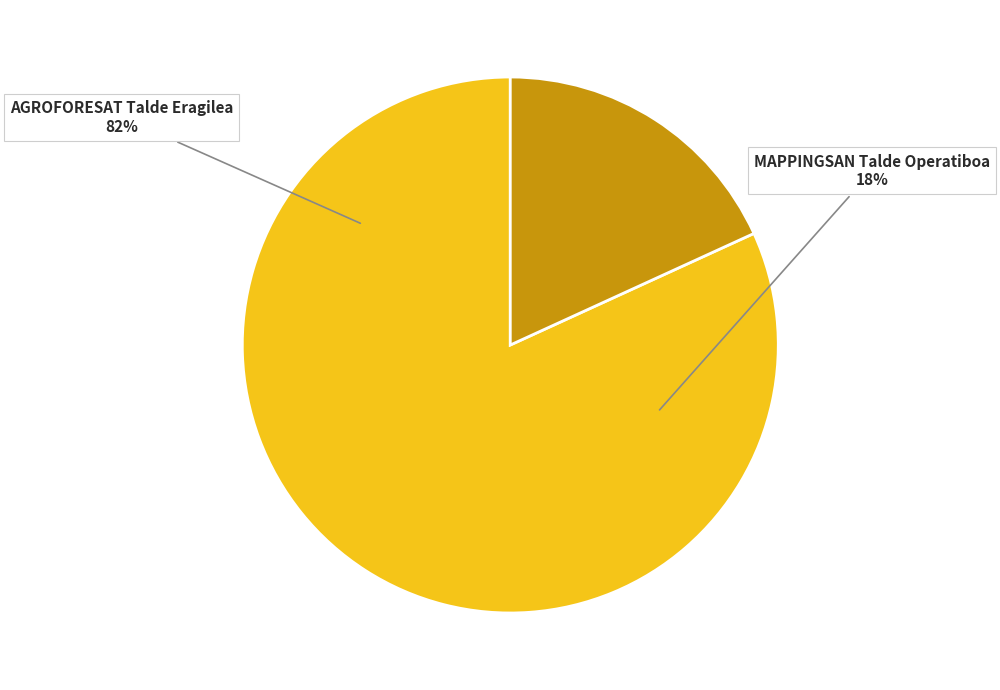

Is there any slice that represents more than half of the pie?

Yes